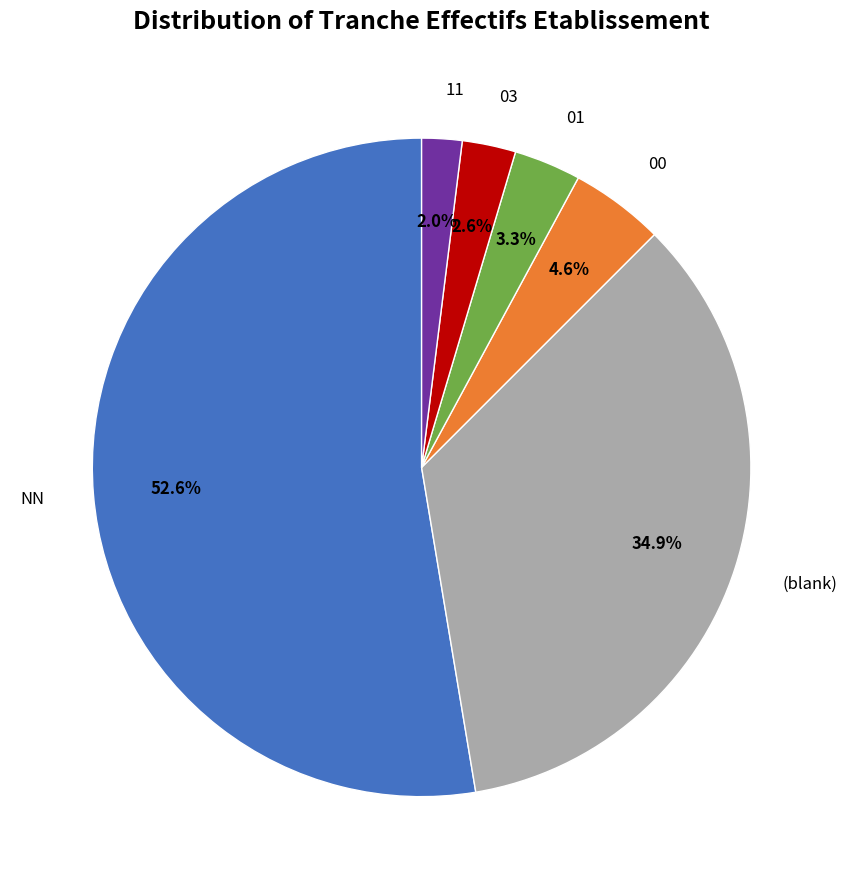

Approximately how many times larger is the value at NN compared to 00?

11.4